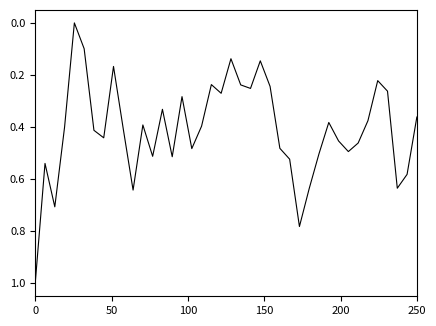

What is the difference between the maximum and minimum values?

1.0